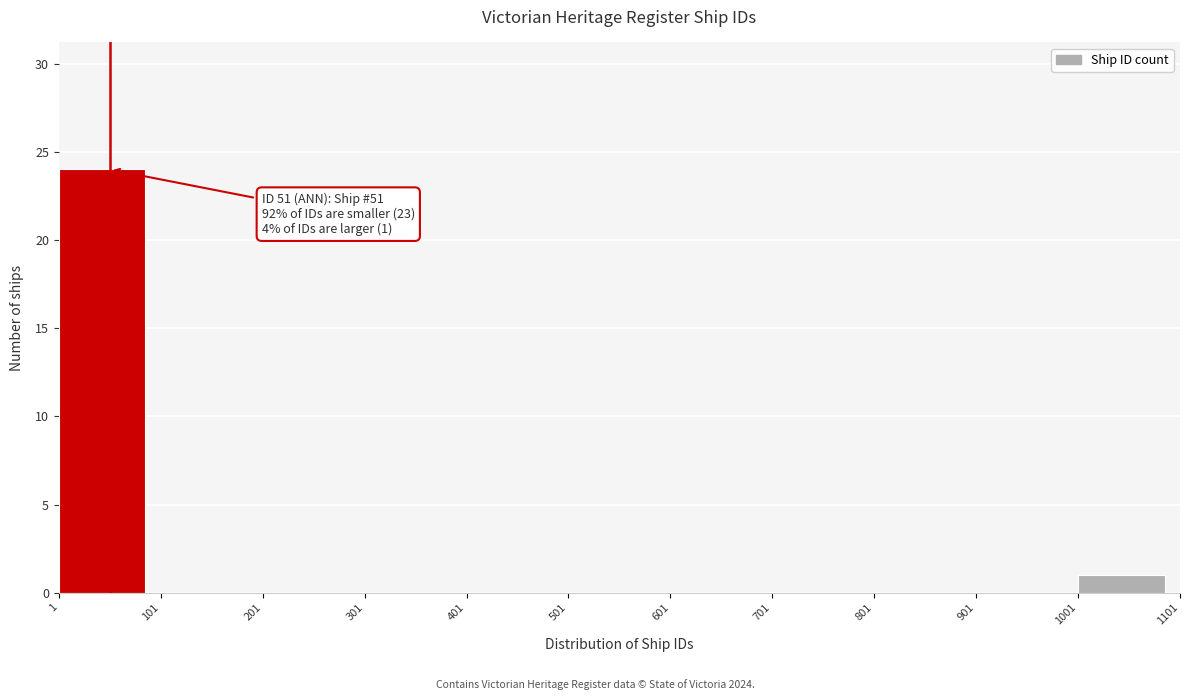

Which range on the x-axis has the tallest bar?

1 to 101